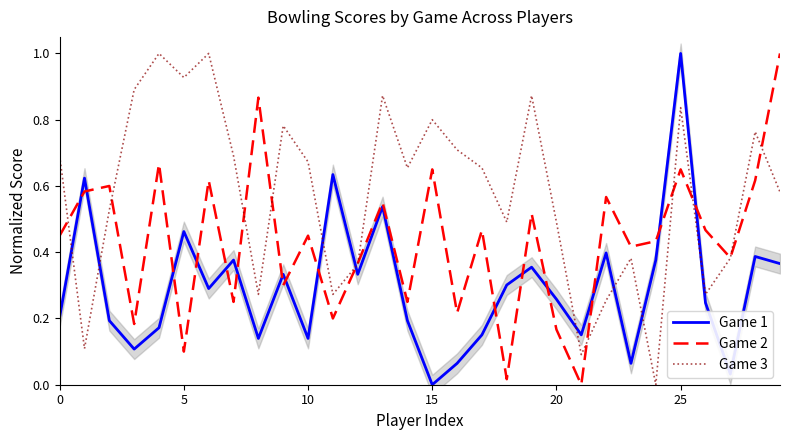

The value of Game 1 at 20 is 0.5. True or false?

False